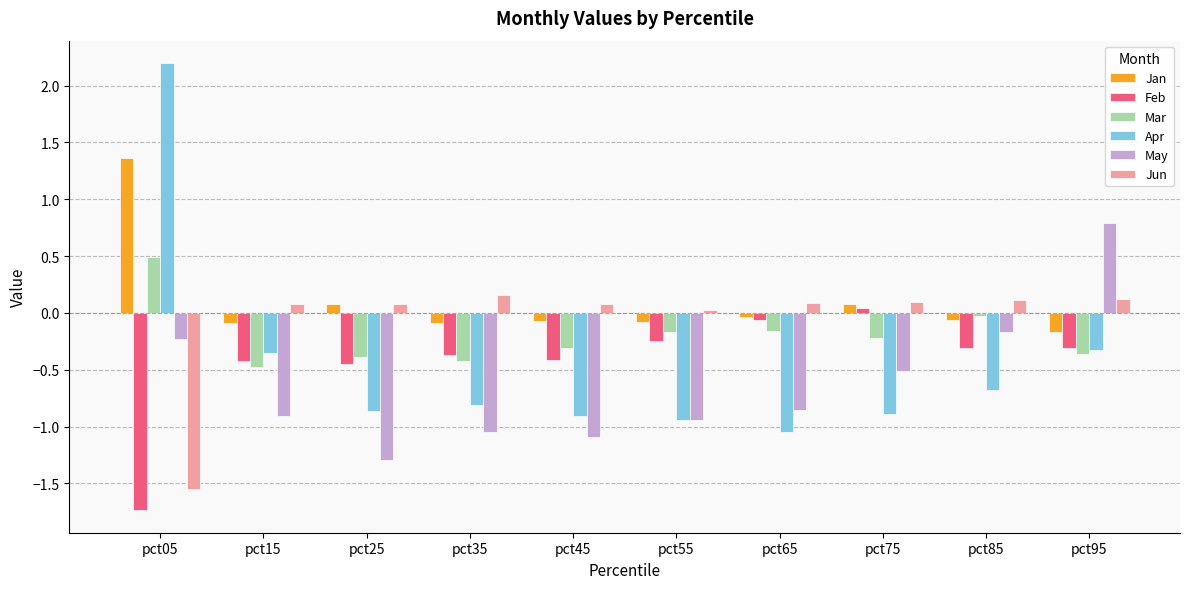

At which label is Jun closest to 0?

pct55